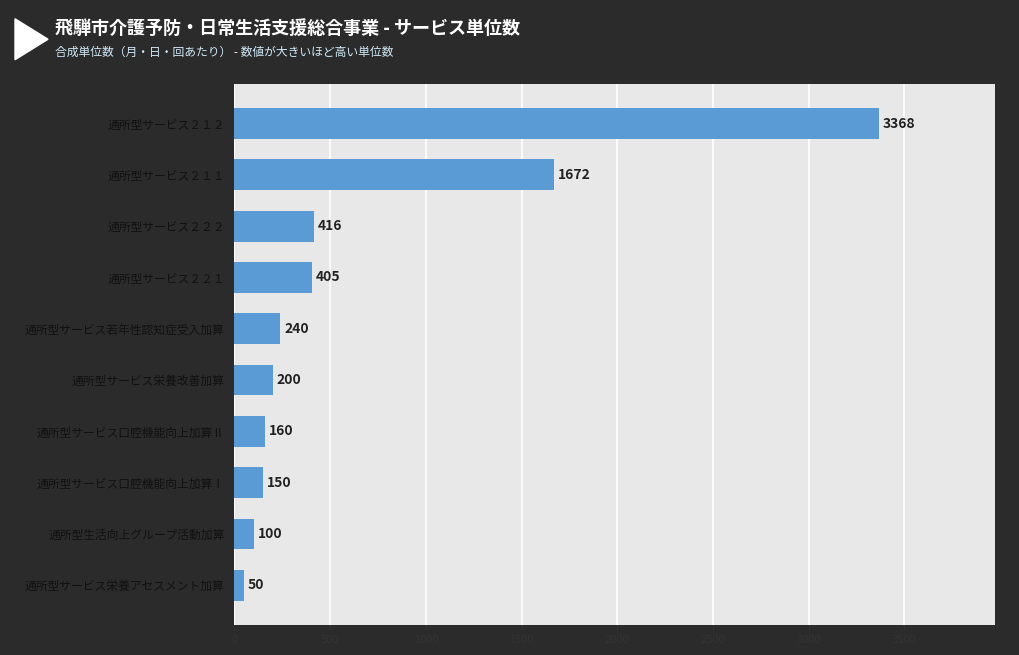

List the labels in order of value, largest first.

通所型サービス２１２, 通所型サービス２１１, 通所型サービス２２２, 通所型サービス２２１, 通所型サービス若年性認知症受入加算, 通所型サービス栄養改善加算, 通所型サービス口腔機能向上加算Ⅱ, 通所型サービス口腔機能向上加算Ⅰ, 通所型生活向上グループ活動加算, 通所型サービス栄養アセスメント加算